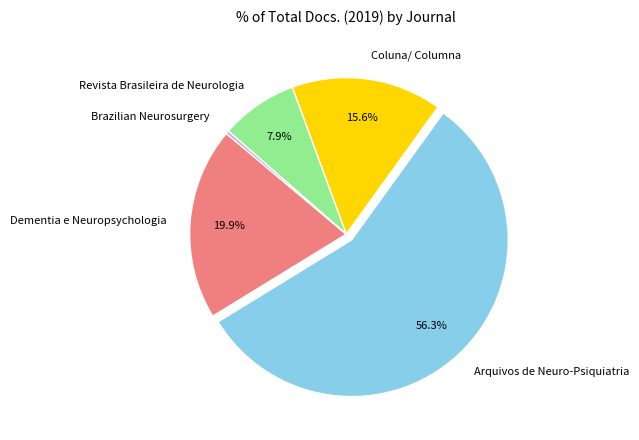

How many slices are in this pie chart?

5